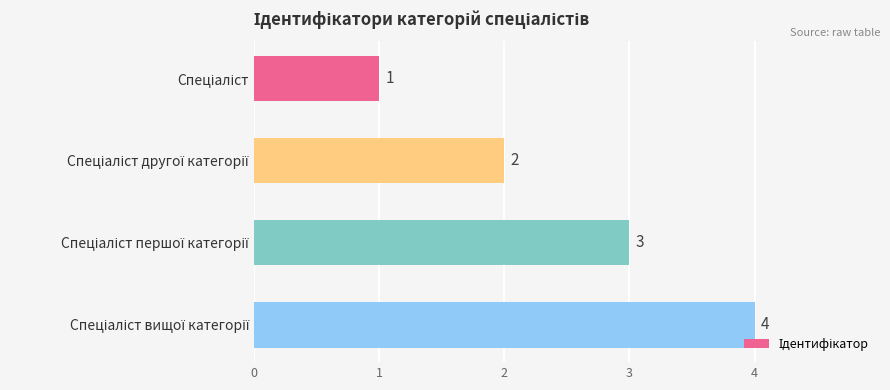

What is the difference between the maximum and minimum values?

3